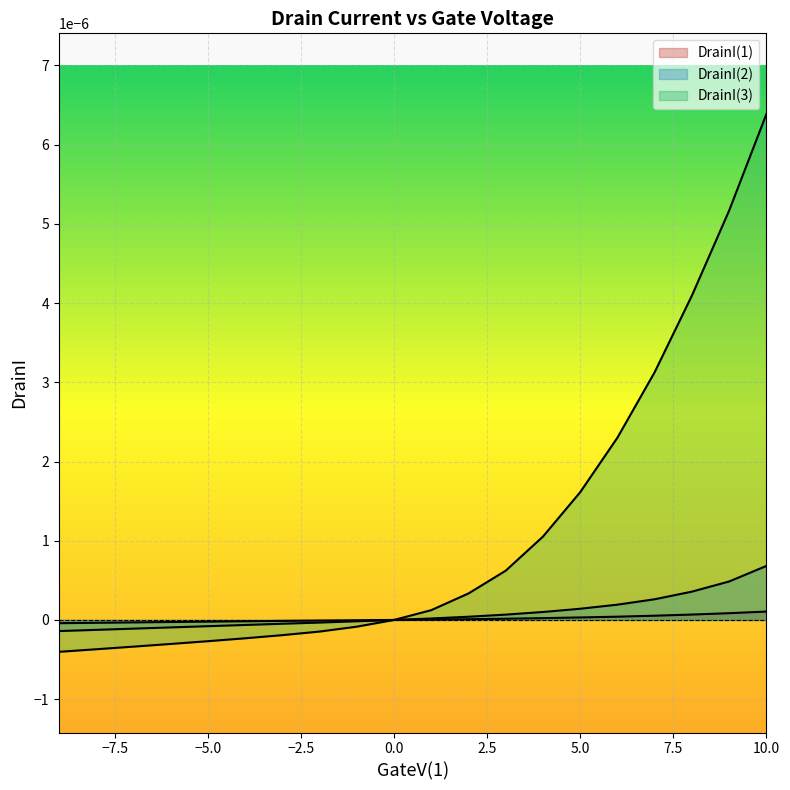

Which category has the highest value in the DrainI(3) series?

10.0